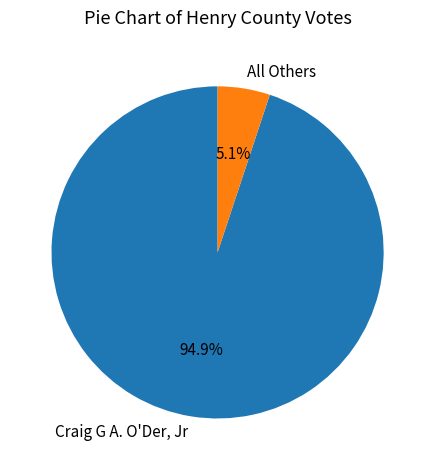

Does Craig G A. O'Der, Jr represent more than half of the total?

Yes